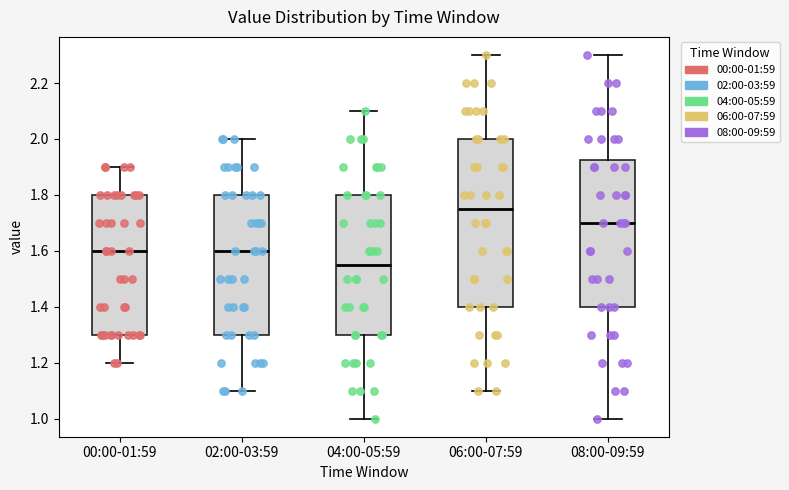

Reading left to right, transcribe this box plot: for each box, give where its median line is, the range the box spans, and where its two whiskers end, as read against the y-axis. The values are not printed on the chart, so give them approximately, as read against the axis.

00:00-01:59: median 1.60, box 1.30 to 1.80, whiskers 1.20 to 1.90
02:00-03:59: median 1.60, box 1.30 to 1.80, whiskers 1.10 to 2.00
04:00-05:59: median 1.56, box 1.30 to 1.80, whiskers 1.00 to 2.10
06:00-07:59: median 1.76, box 1.40 to 2.00, whiskers 1.10 to 2.30
08:00-09:59: median 1.70, box 1.40 to 1.92, whiskers 1.00 to 2.30